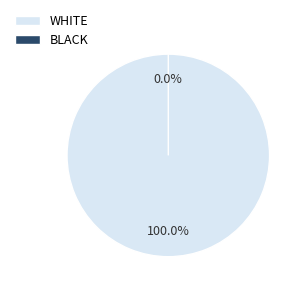

What percentage is the Vote slice, to the nearest percent?

100%